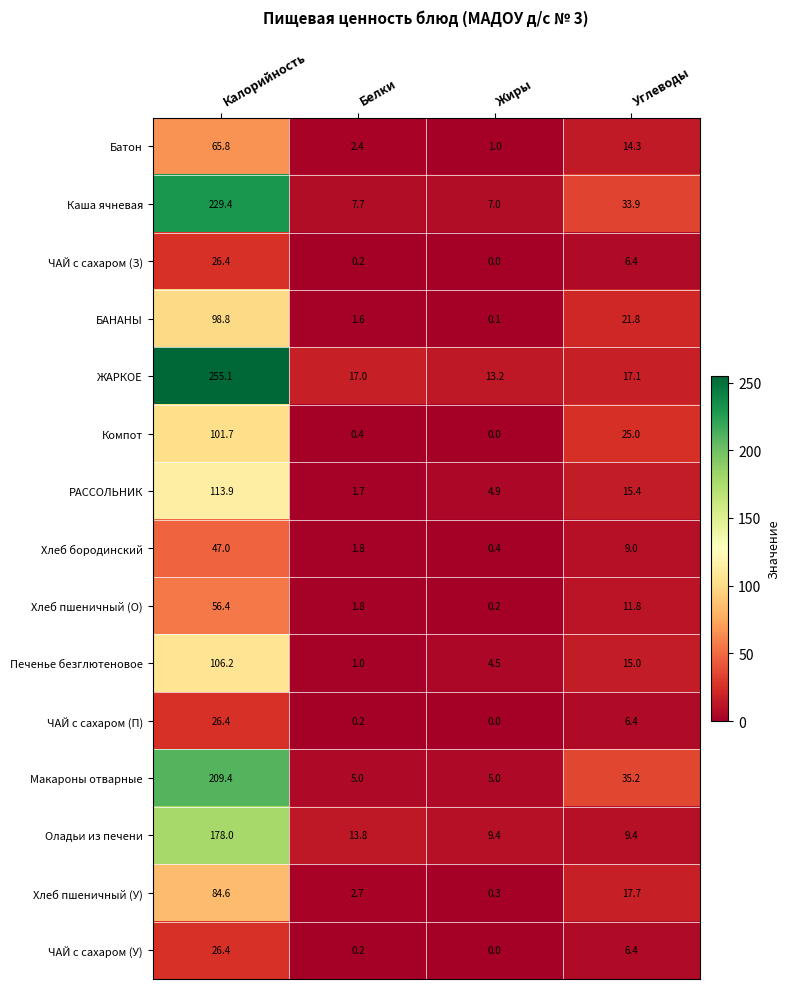

The БАНАНЫ series shows 54.7 at Калорийность. True or false?

False